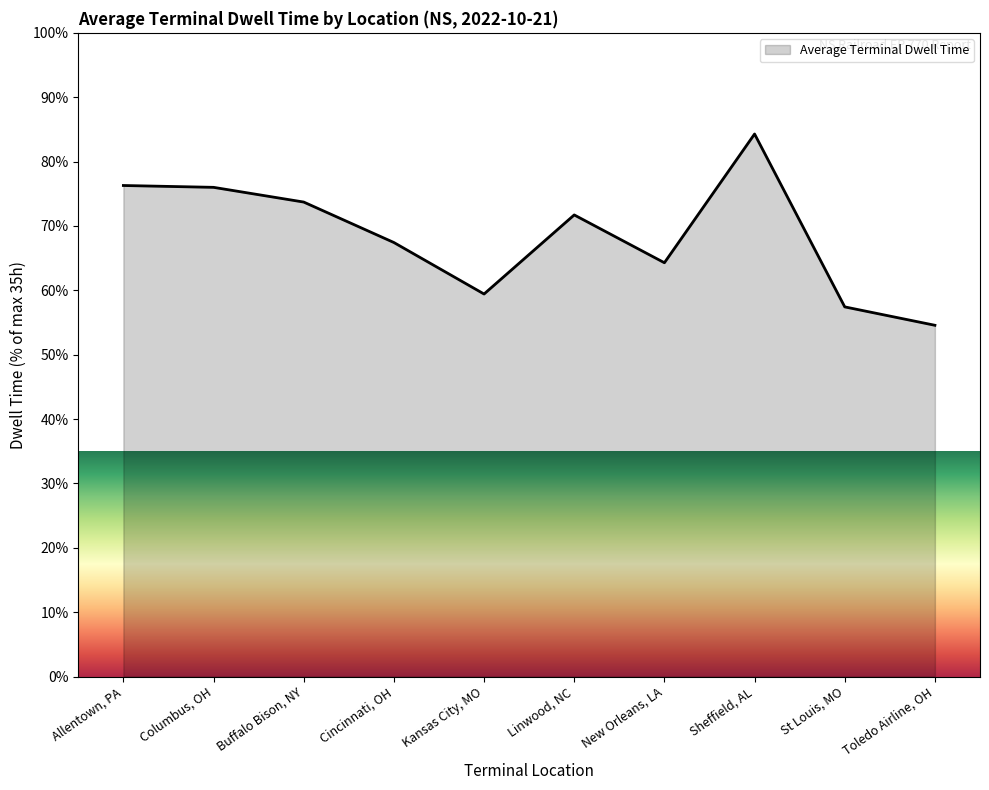

The value at Kansas City, MO is 100.9. True or false?

False